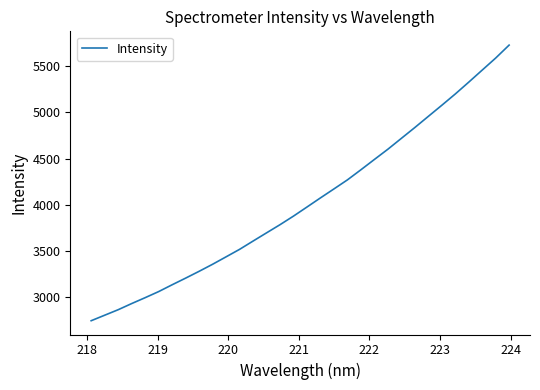

What is the greatest value displayed?

5729.7